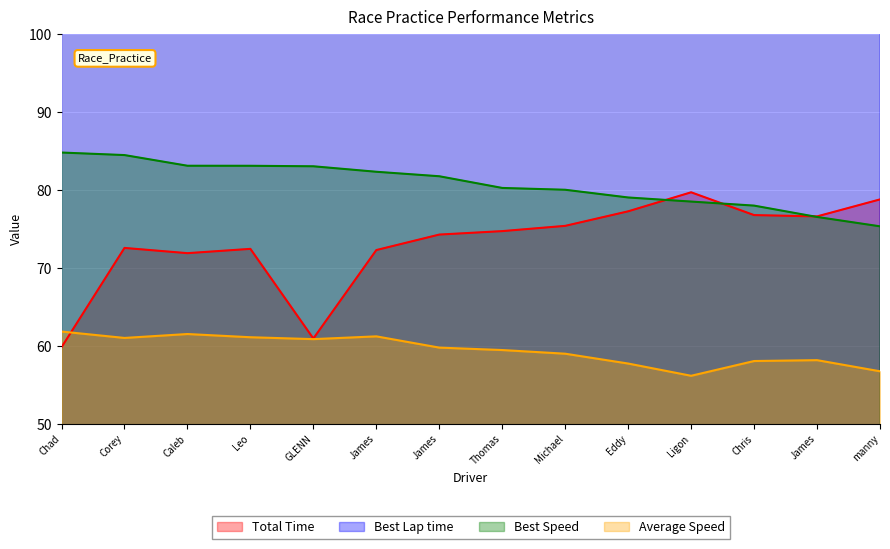

Between Chris and James, which series saw the biggest shift?

Best Lap time